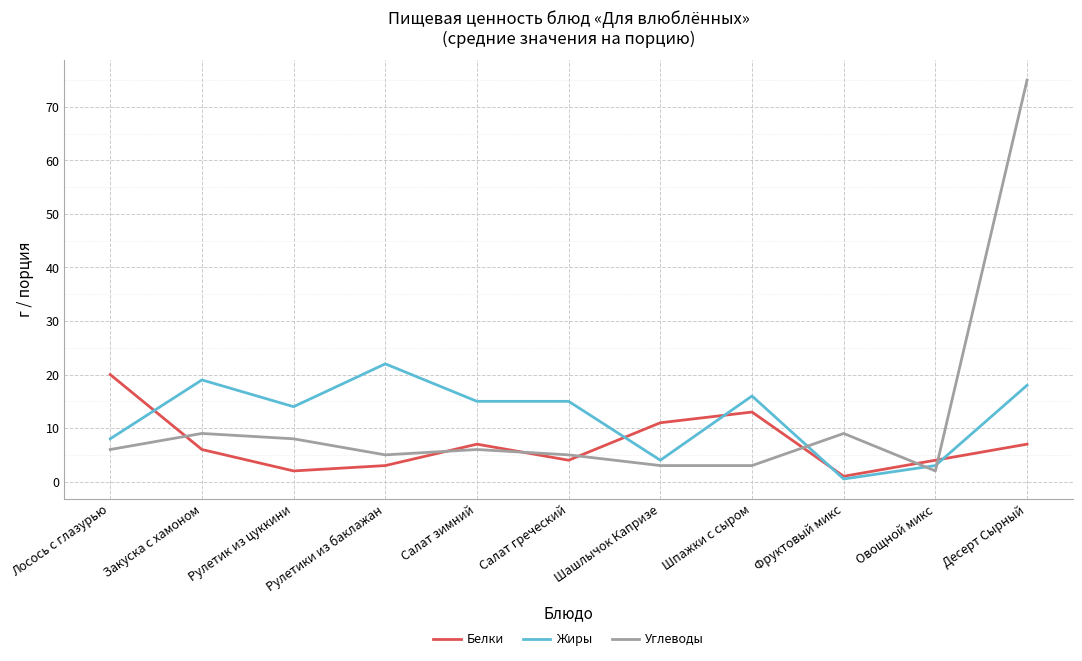

What is the maximum value shown in the chart?

75.0